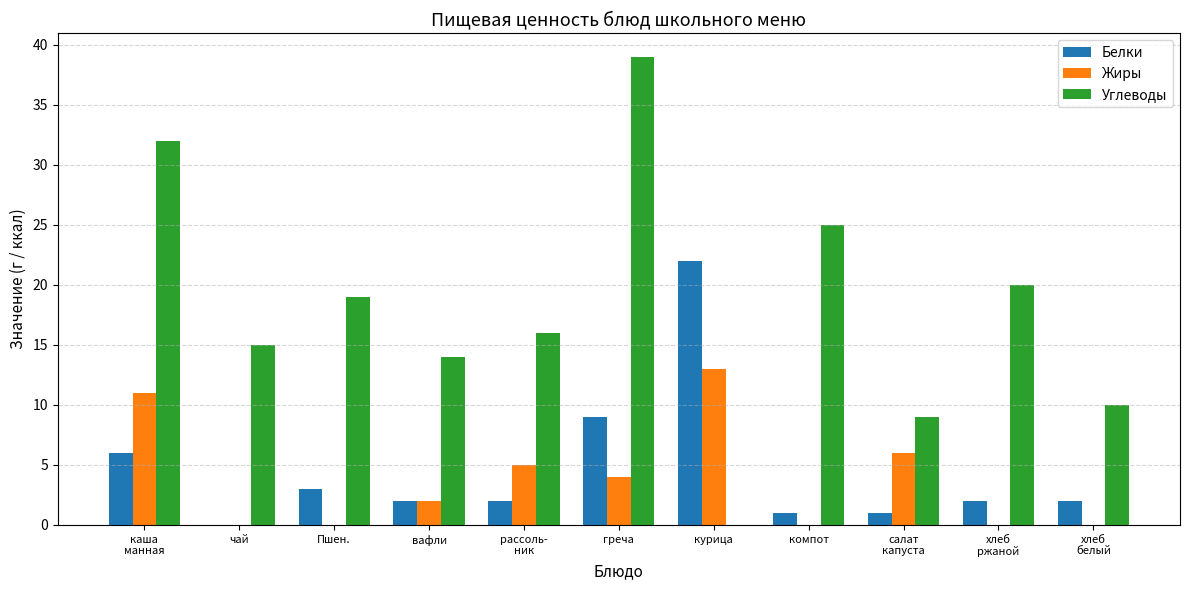

Reading right to left, extract all data points from this chart.

Белки: хлеб
белый=2	хлеб
ржаной=2	салат
капуста=1	компот=1	курица=22	греча=9	рассоль-
ник=2	вафли=2	Пшен.=3	чай=0	каша
манная=6
Жиры: хлеб
белый=0	хлеб
ржаной=0	салат
капуста=6	компот=0	курица=13	греча=4	рассоль-
ник=5	вафли=2	Пшен.=0	чай=0	каша
манная=11
Углеводы: хлеб
белый=10	хлеб
ржаной=20	салат
капуста=9	компот=25	курица=0	греча=39	рассоль-
ник=16	вафли=14	Пшен.=19	чай=15	каша
манная=32